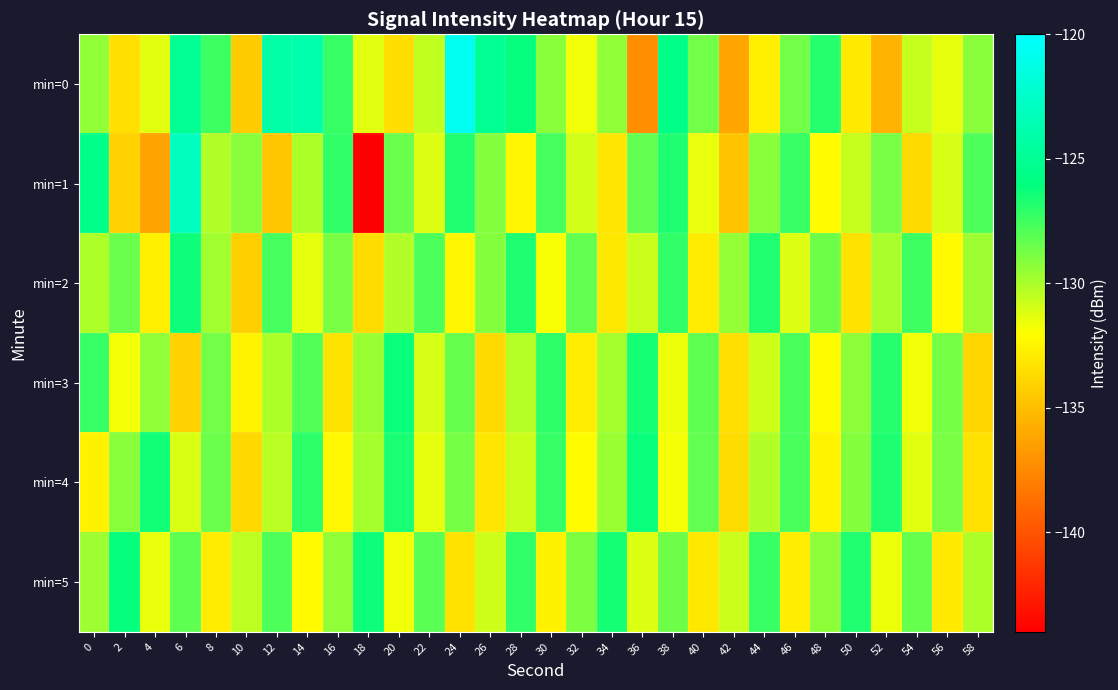

Reading right to left, list all the values displayed in this chart.

min=0: 58=-129.2	56=-131.4	54=-130.6	52=-135.5	50=-133.0	48=-126.9	46=-128.7	44=-132.7	42=-136.1	40=-128.7	38=-125.7	36=-137.3	34=-129.4	32=-131.7	30=-129.3	28=-126.1	26=-125.1	24=-120.7	22=-130.5	20=-133.5	18=-131.3	16=-127.3	14=-123.9	12=-124.1	10=-134.4	8=-127.5	6=-125.1	4=-131.3	2=-133.4	0=-129.5
min=1: 58=-127.8	56=-131.0	54=-133.7	52=-128.9	50=-130.6	48=-132.1	46=-127.4	44=-129.2	42=-134.8	40=-131.5	38=-126.7	36=-128.3	34=-133.2	32=-130.9	30=-127.6	28=-132.4	26=-129.1	24=-126.8	22=-131.2	20=-128.5	18=-144.4	16=-127.2	14=-130.1	12=-134.7	10=-129.3	8=-130.2	6=-123.0	4=-136.3	2=-134.1	0=-125.6
min=2: 58=-129.7	56=-132.2	54=-127.5	52=-130.0	50=-133.4	48=-128.6	46=-131.2	44=-126.8	42=-129.5	40=-132.9	38=-127.2	36=-130.7	34=-133.1	32=-128.3	30=-131.9	28=-126.7	26=-129.1	24=-132.4	22=-127.8	20=-130.2	18=-133.6	16=-128.9	14=-131.4	12=-127.6	10=-134.2	8=-129.8	6=-126.3	4=-132.7	2=-128.5	0=-130.1
min=3: 58=-133.9	56=-128.8	54=-131.7	52=-126.9	50=-129.3	48=-132.1	46=-127.7	44=-130.8	42=-133.5	40=-128.2	38=-131.6	36=-126.5	34=-129.9	32=-132.8	30=-127.1	28=-130.3	26=-133.7	24=-128.4	22=-131.0	20=-126.2	18=-129.6	16=-133.3	14=-127.9	12=-130.1	10=-132.5	8=-128.7	6=-134.1	4=-129.4	2=-131.8	0=-127.3
min=4: 58=-133.4	56=-128.9	54=-131.3	52=-126.7	50=-129.1	48=-132.5	46=-127.7	44=-130.2	42=-133.6	40=-128.3	38=-131.8	36=-126.2	34=-129.6	32=-132.1	30=-127.3	28=-130.7	26=-133.2	24=-128.8	22=-131.4	20=-126.6	18=-129.9	16=-132.3	14=-127.1	12=-130.4	10=-133.8	8=-128.5	6=-131.1	4=-126.4	2=-129.2	0=-132.6
min=5: 58=-130.1	56=-133.0	54=-128.4	52=-131.6	50=-126.8	48=-129.3	46=-132.8	44=-127.4	42=-130.7	40=-133.1	38=-128.6	36=-131.2	34=-126.5	32=-129.0	30=-132.6	28=-127.2	26=-130.8	24=-133.4	22=-128.1	20=-131.7	18=-126.3	16=-129.4	14=-132.2	12=-127.8	10=-130.5	8=-132.9	6=-128.2	4=-131.5	2=-126.1	0=-129.7